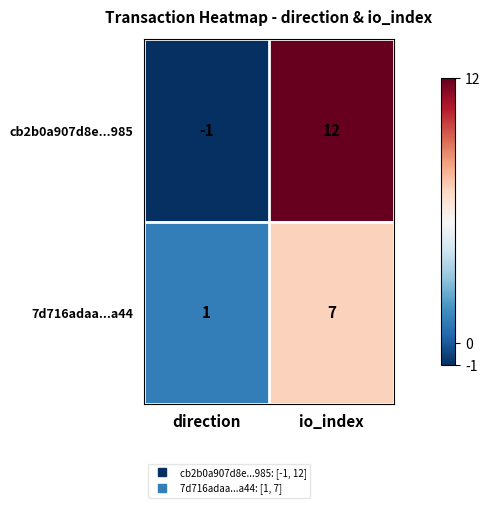

Between direction and io_index, which series saw the biggest shift?

cb2b0a907d8e...985